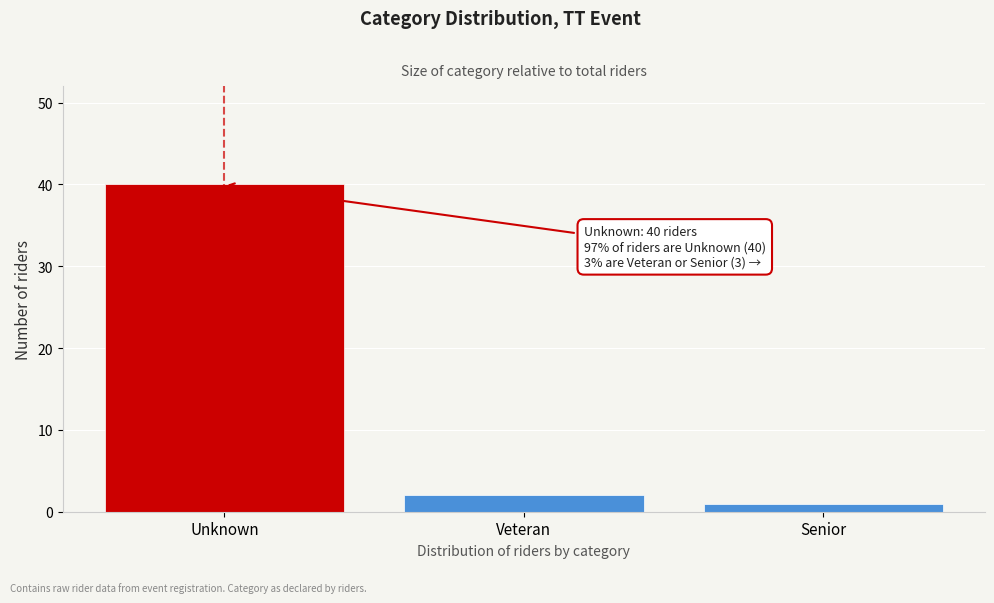

Reading right to left, list all the values displayed in this chart.

Senior=1	Veteran=2	Unknown=40